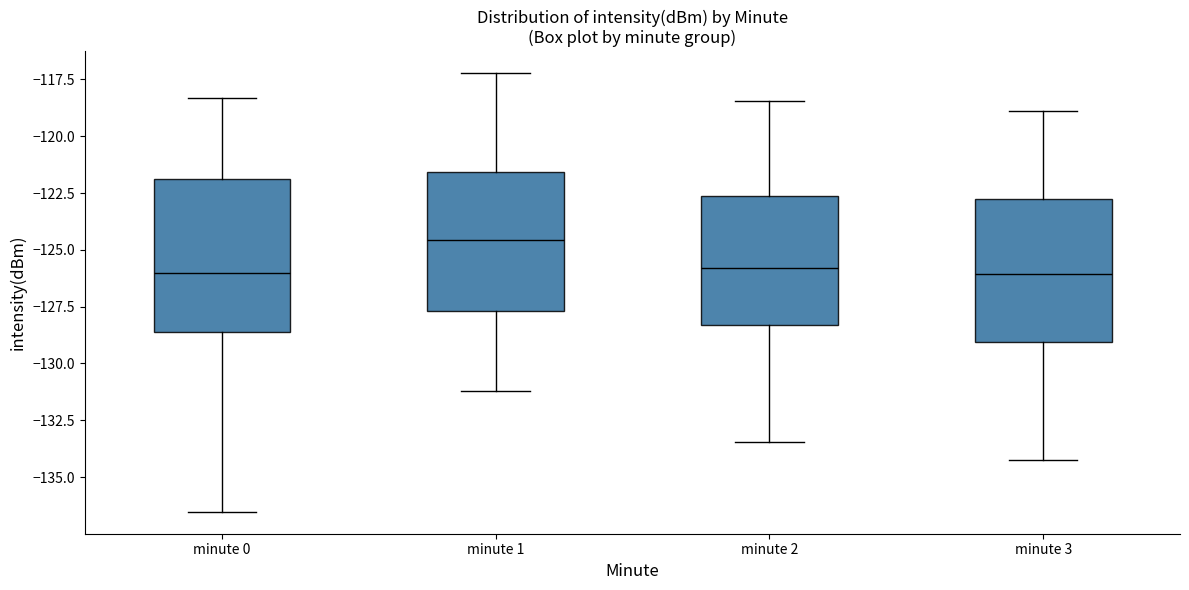

Where does the upper whisker of the box for minute 2 end on the y-axis? The values are not printed on the chart, so give them approximately, as read against the axis.

-118.5